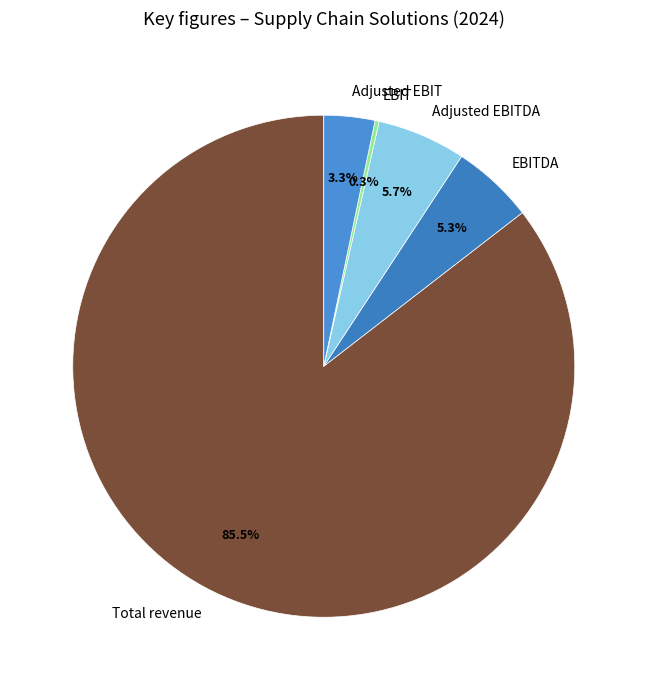

Which category has the biggest portion of the pie?

Total revenue